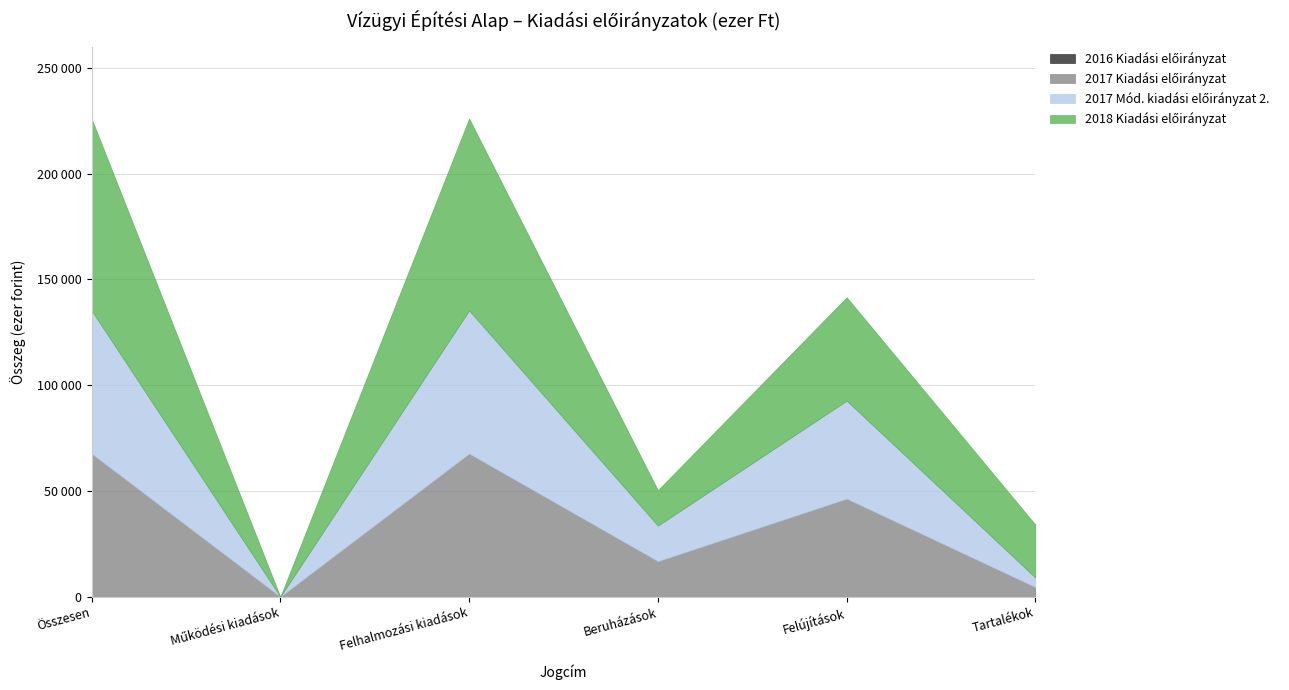

Reading left to right, extract all data points from this chart.

2016 Kiadási előirányzat: 0	0	0	0	0	0
2017 Kiadási előirányzat: 67657	0	67657	16800	46338	4519
2017 Mód. kiadási előirányzat 2.: 67657	0	67657	16800	46338	4519
2018 Kiadási előirányzat: 90723	0	90723	16800	48890	25033